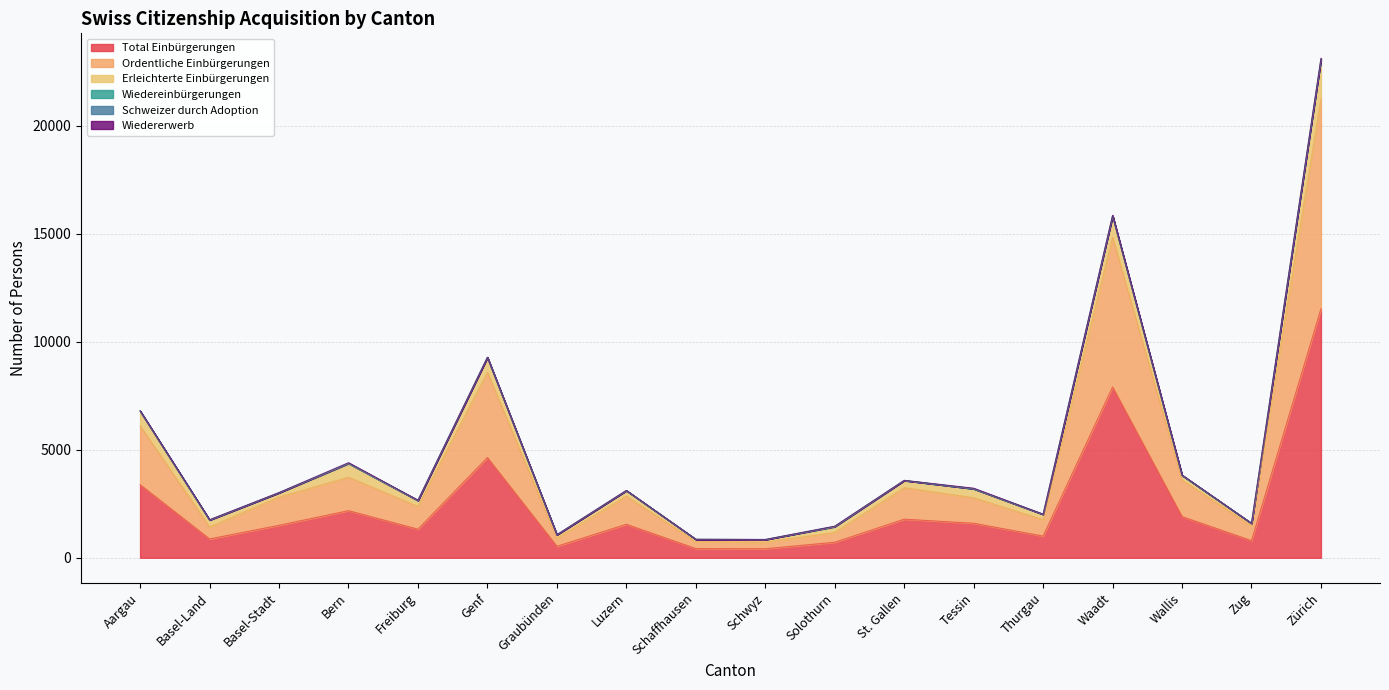

Does the chart display data point markers on the line(s)?

No